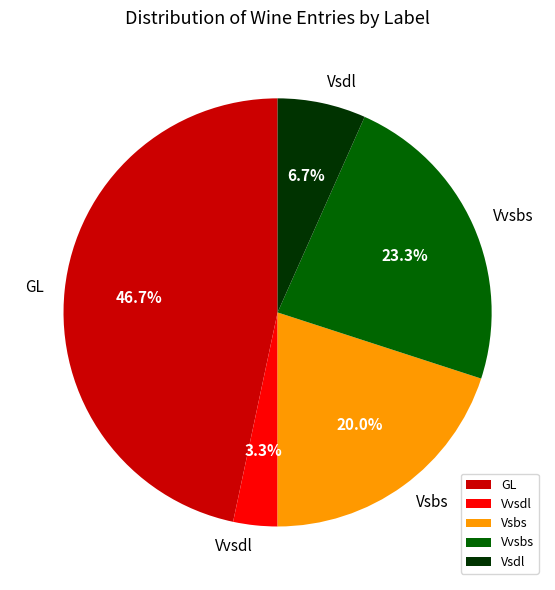

Does Vvsbs account for over 50% of the chart?

No